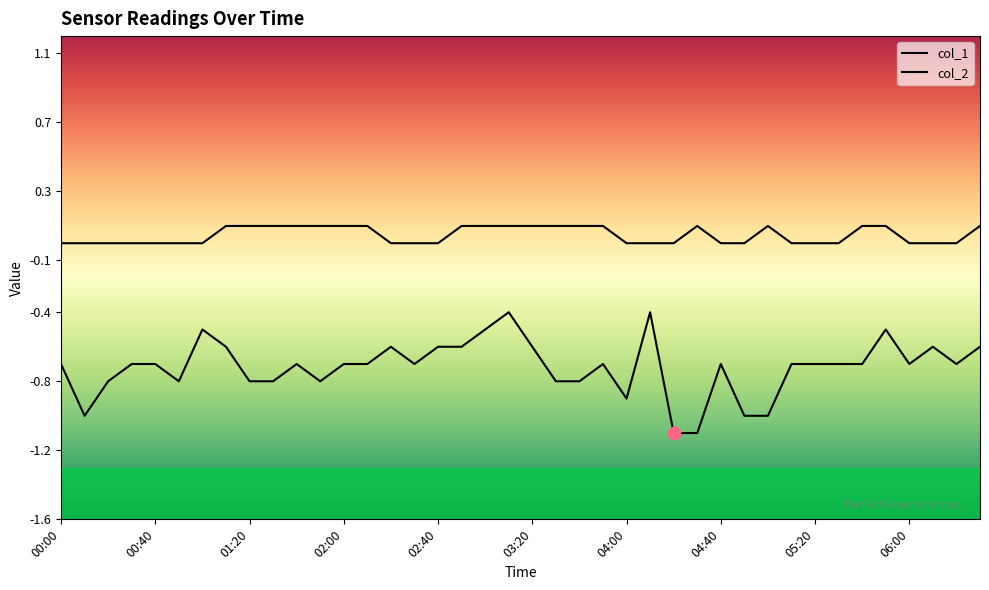

What is the total value across all series at 25?

-0.4